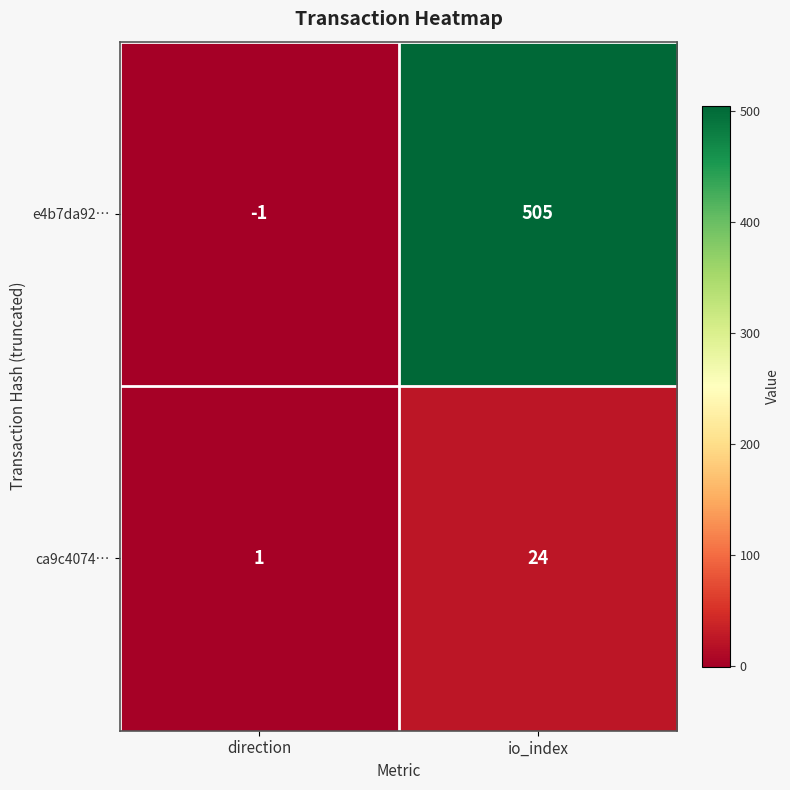

How many values in the ca9c4074… series are below 24?

1